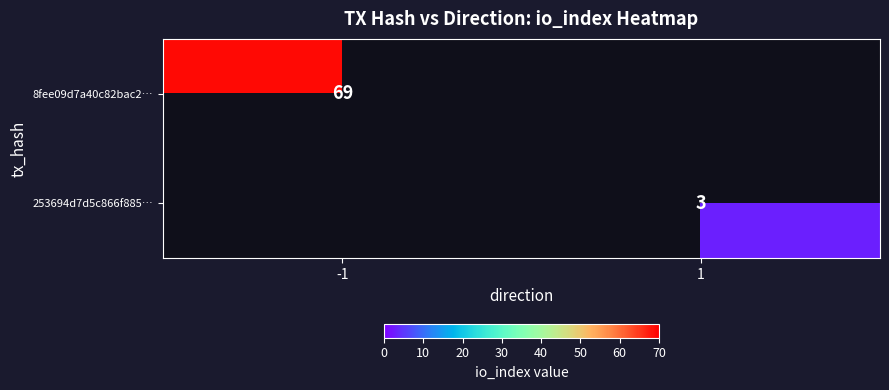

How many series are shown in this chart?

2